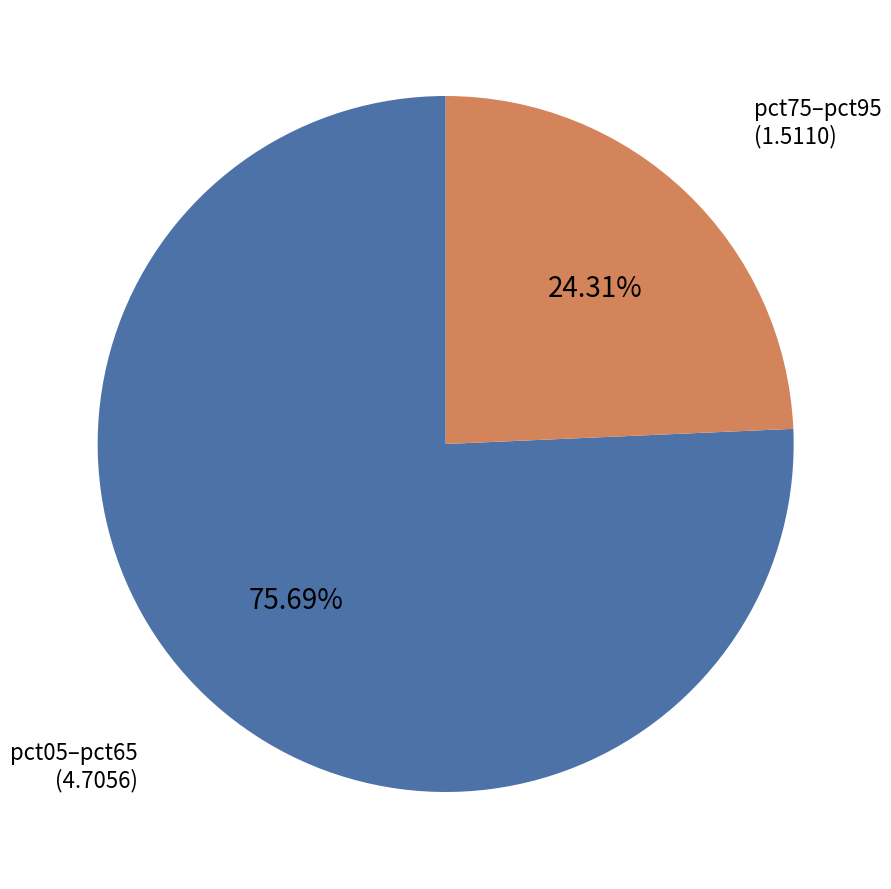

Does any single category account for the majority?

Yes